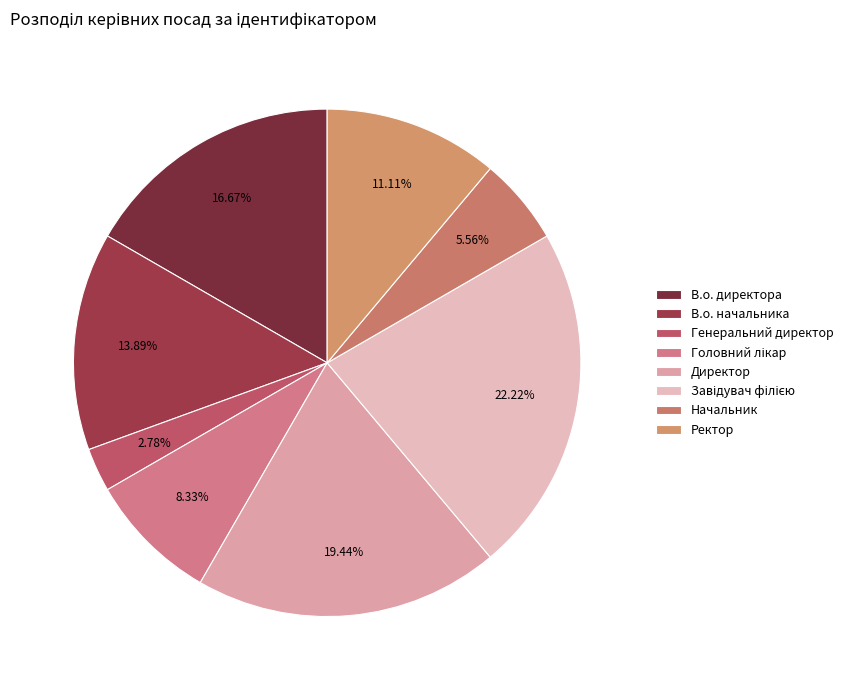

The Директор slice represents 19% of the pie. True or false?

True